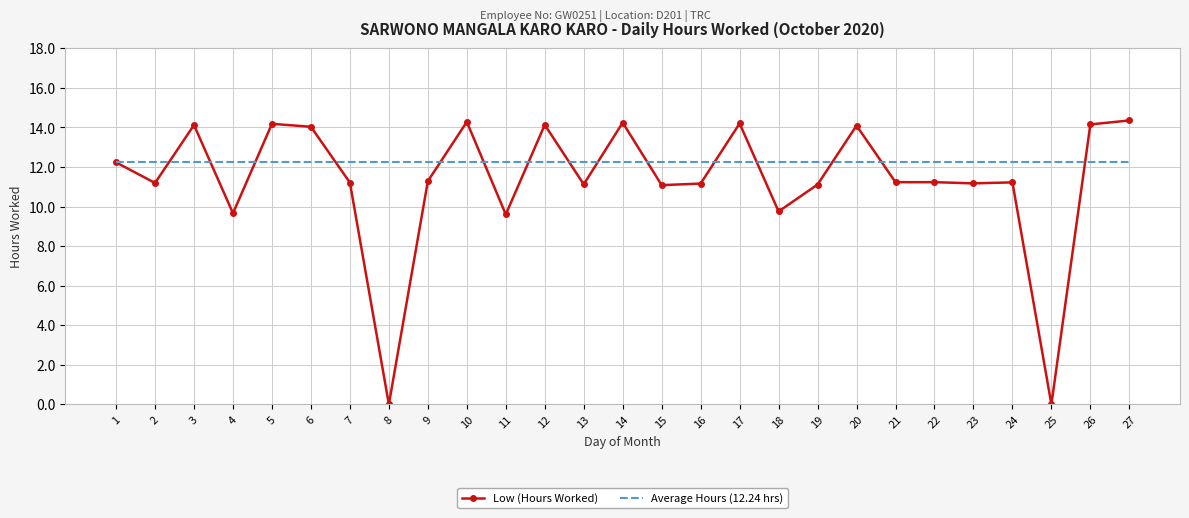

True or false: Low (Hours Worked) has a value of 11.2 at 21.

True